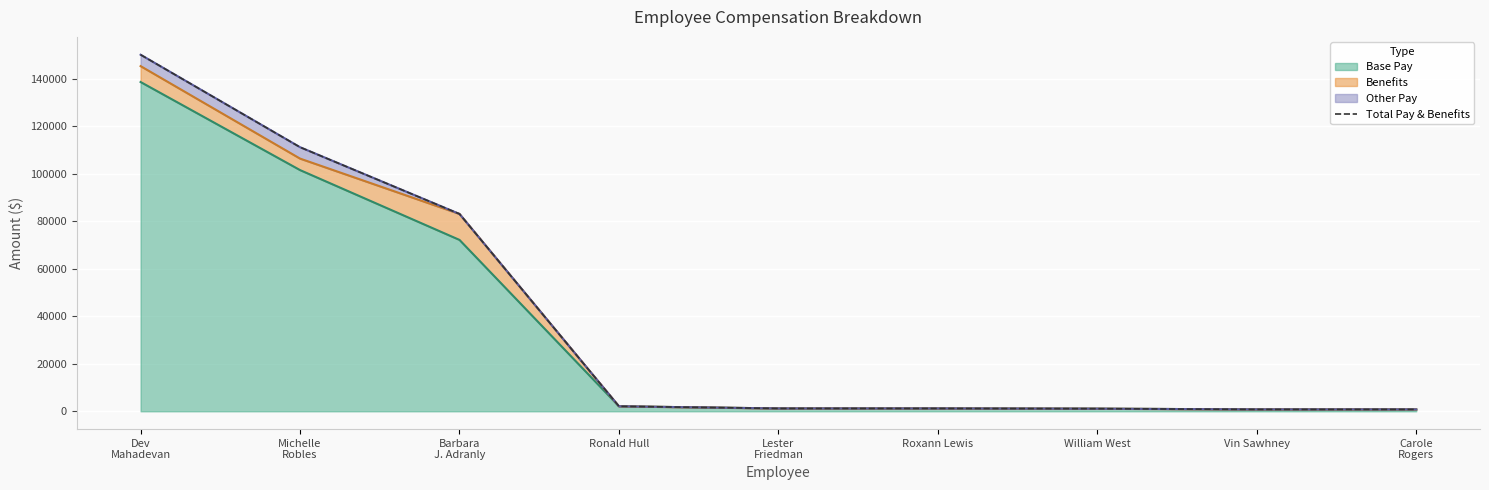

What is the sum of all values?

351636.9